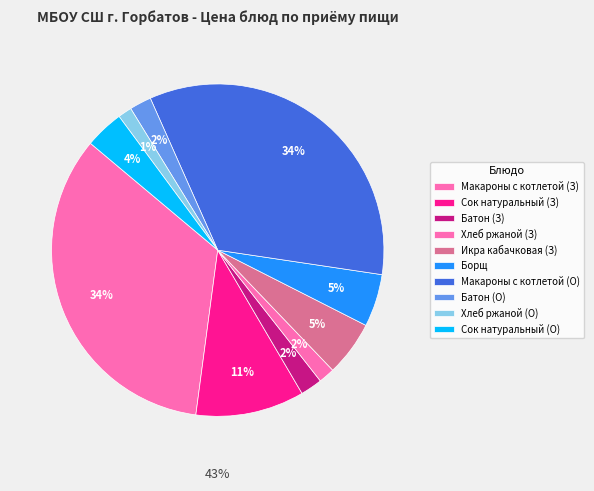

Between Батон (Завтрак) and Сок натуральный (Обед), which is larger?

Сок натуральный (Обед)